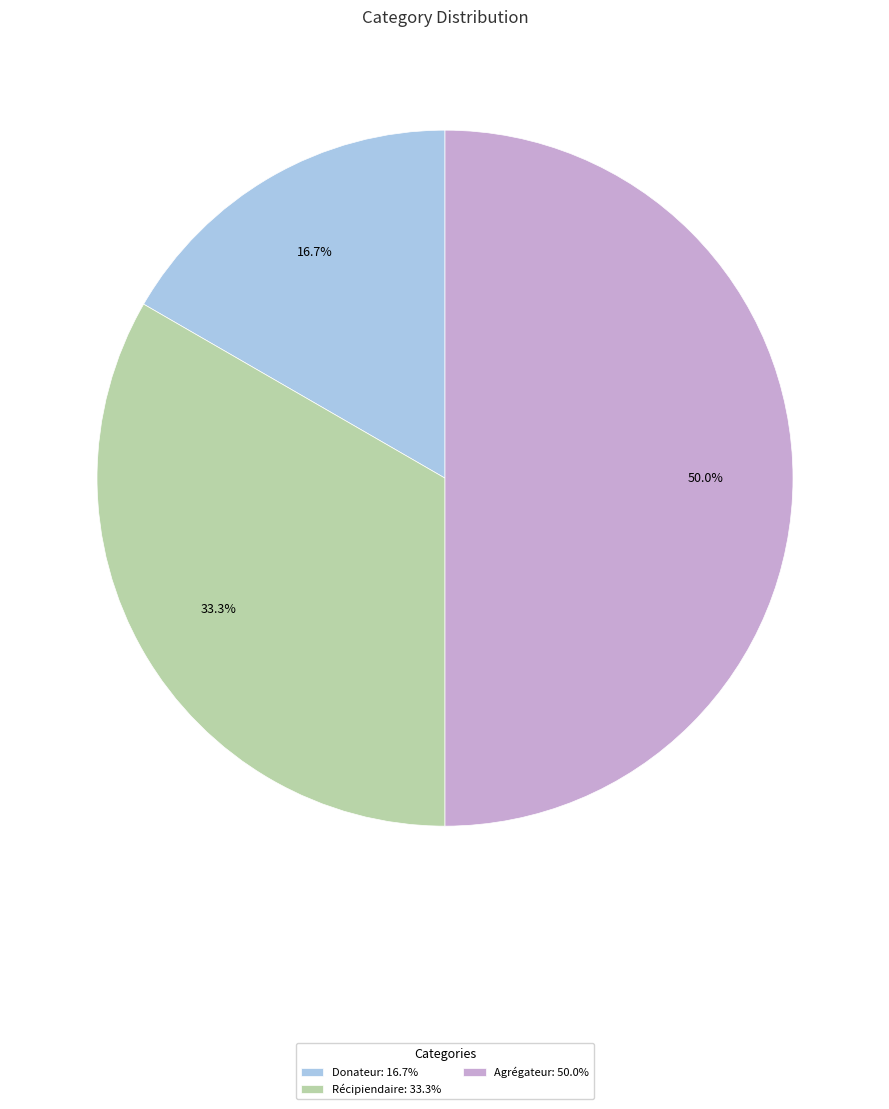

Does Donateur represent more than half of the total?

No